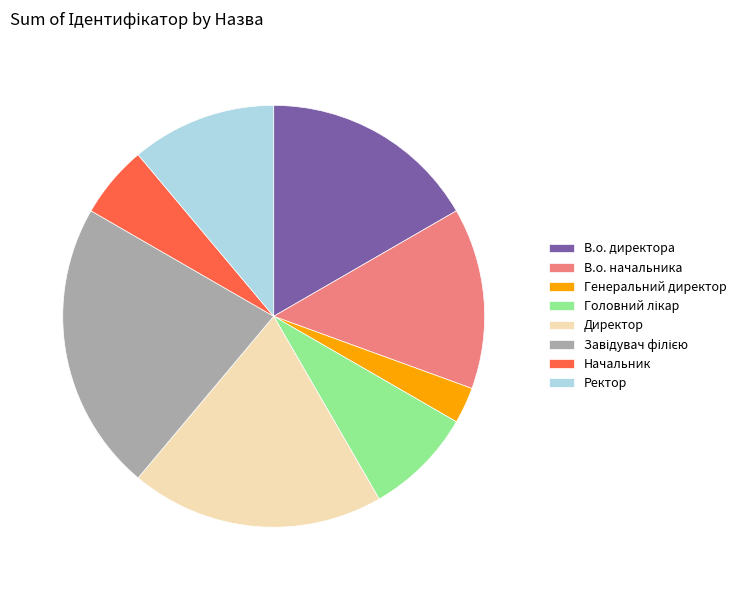

Which slice is the smallest?

Генеральний директор